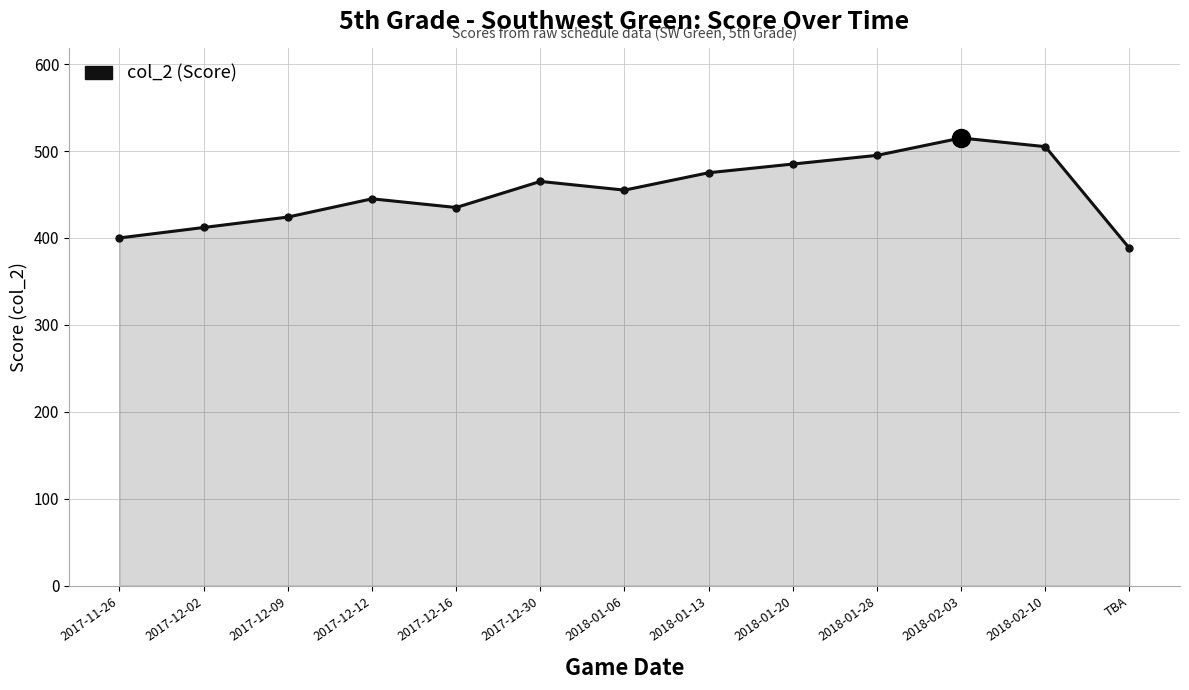

What is the difference between the second highest and minimum values?

117